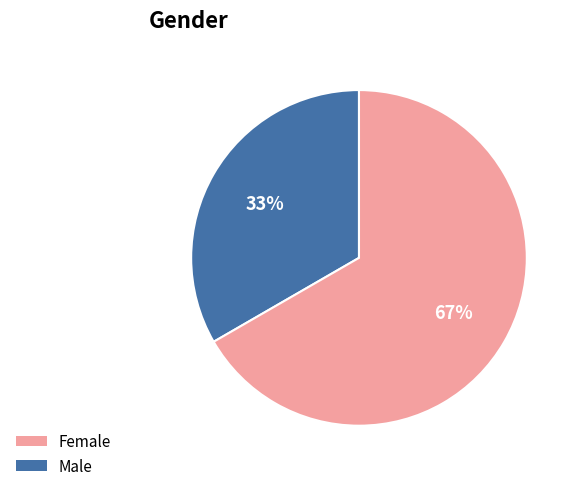

Is there a majority slice in this chart?

Yes